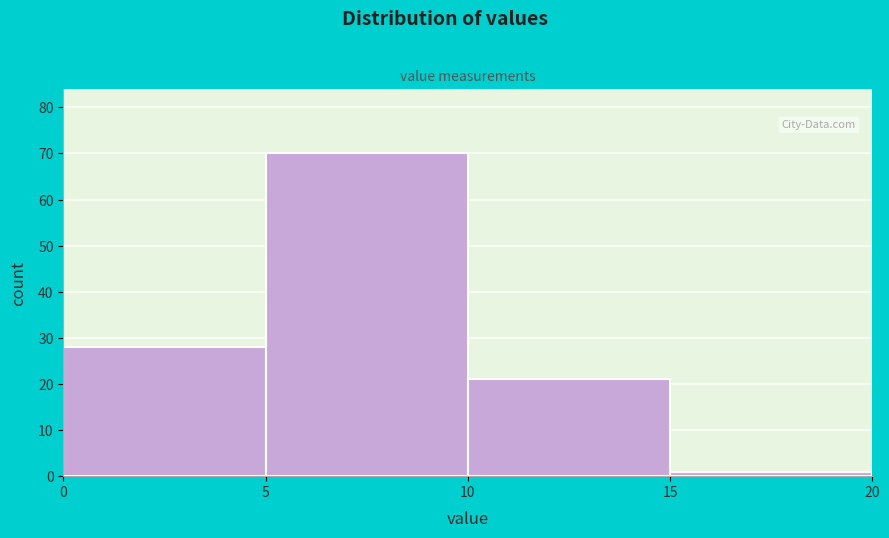

Reading left to right, list every bar in this chart as the range it spans on the x-axis followed by its height. The values are not printed on the chart, so give them approximately, as read against the axis.

0 to 5: 28
5 to 10: 70
10 to 15: 21
15 to 20: 1